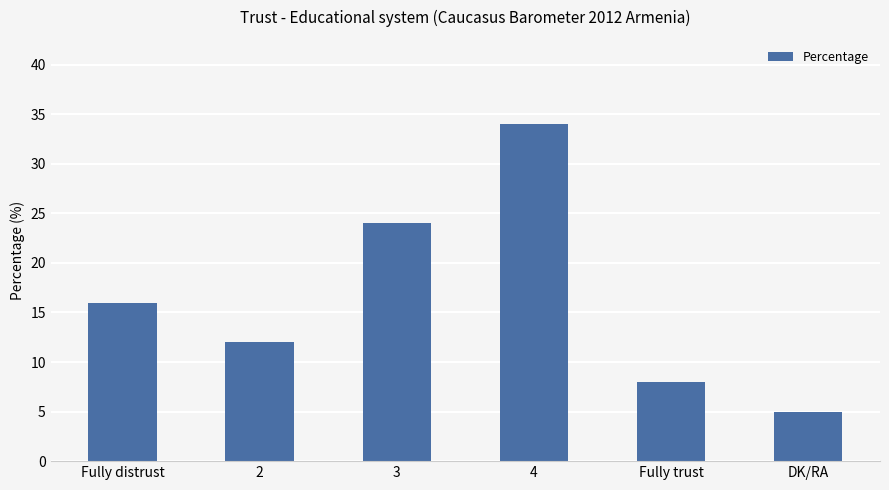

What is the value of the 5th bar from the left?

8